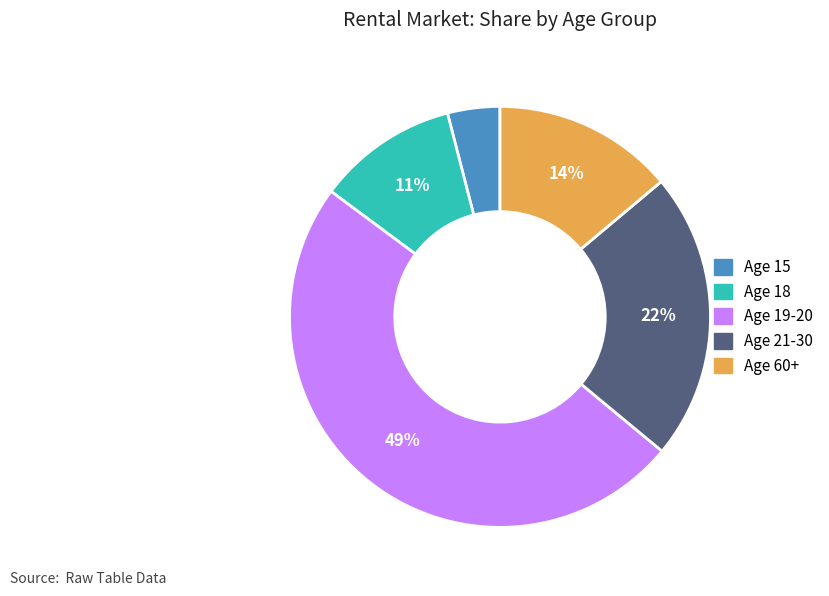

Is there a majority slice in this chart?

No